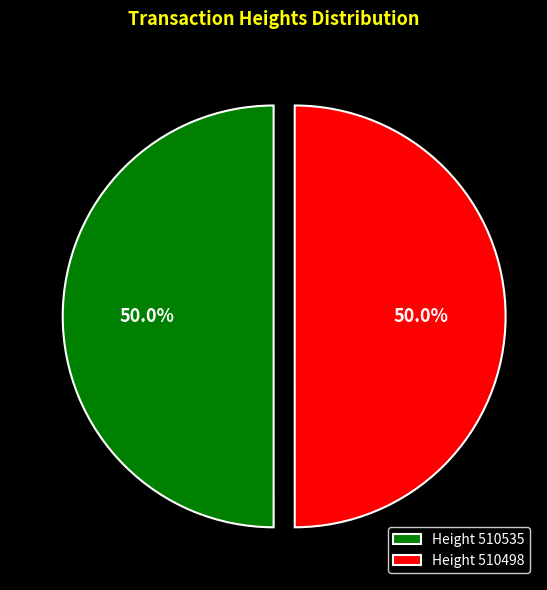

What percentage do Height 510498 and Height 510535 together represent?

100.0%